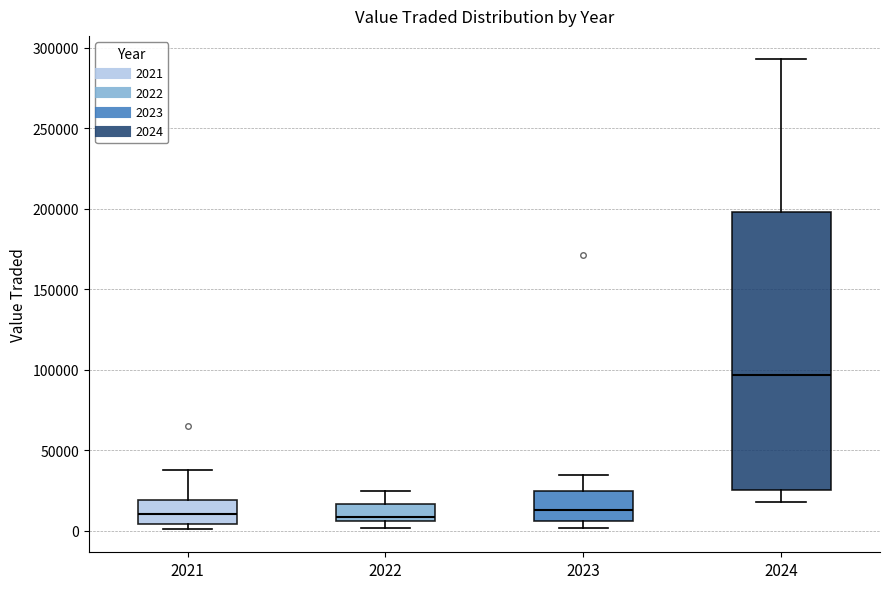

Which box's median line is the highest?

2024